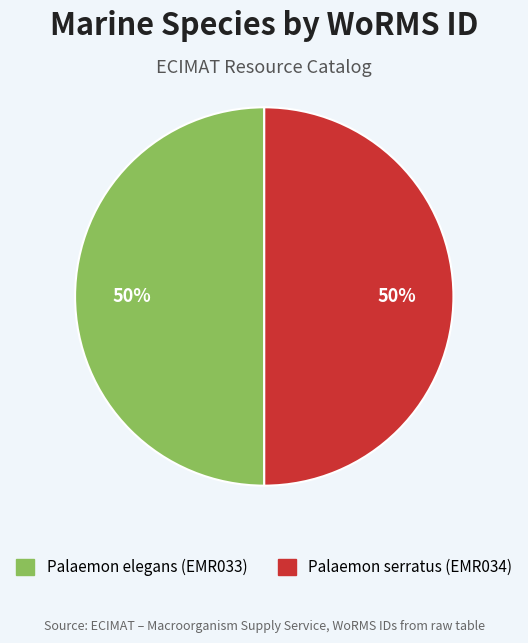

To the nearest percent, what percentage of the pie is Palaemon elegans (EMR033)?

50%